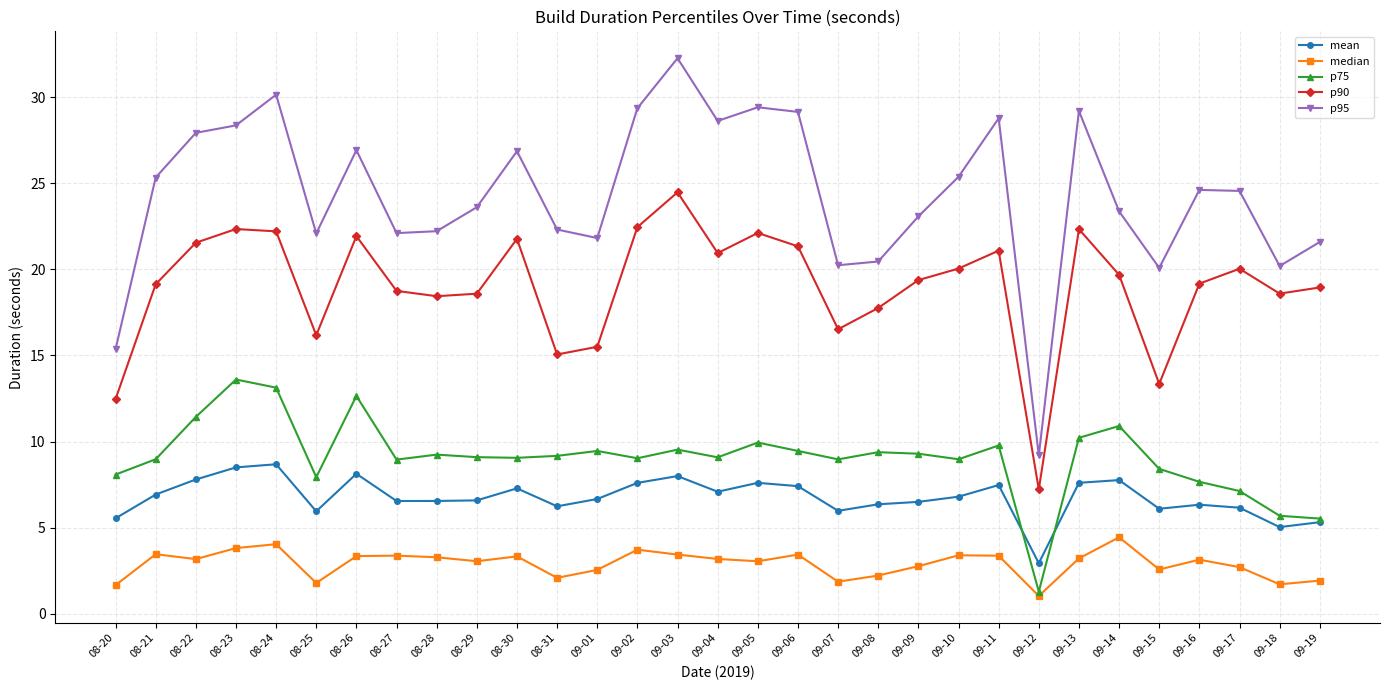

Where is the first local maximum for p75?

08-23